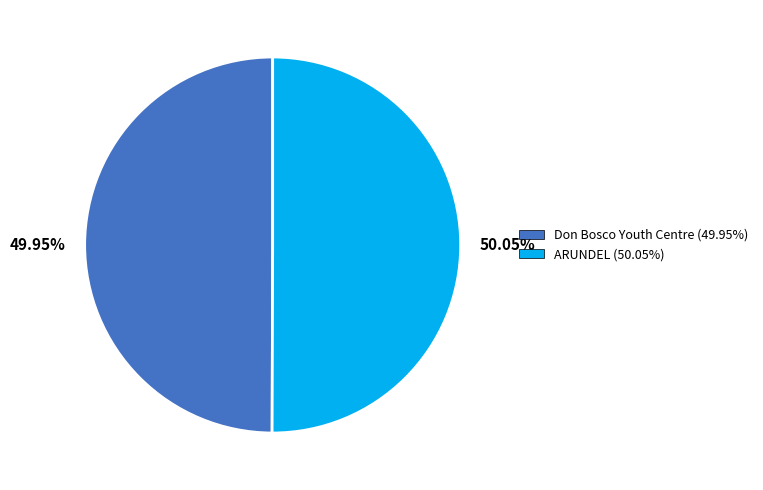

What is the ratio of the value at 49.95% to the value at 50.05%?

1.0